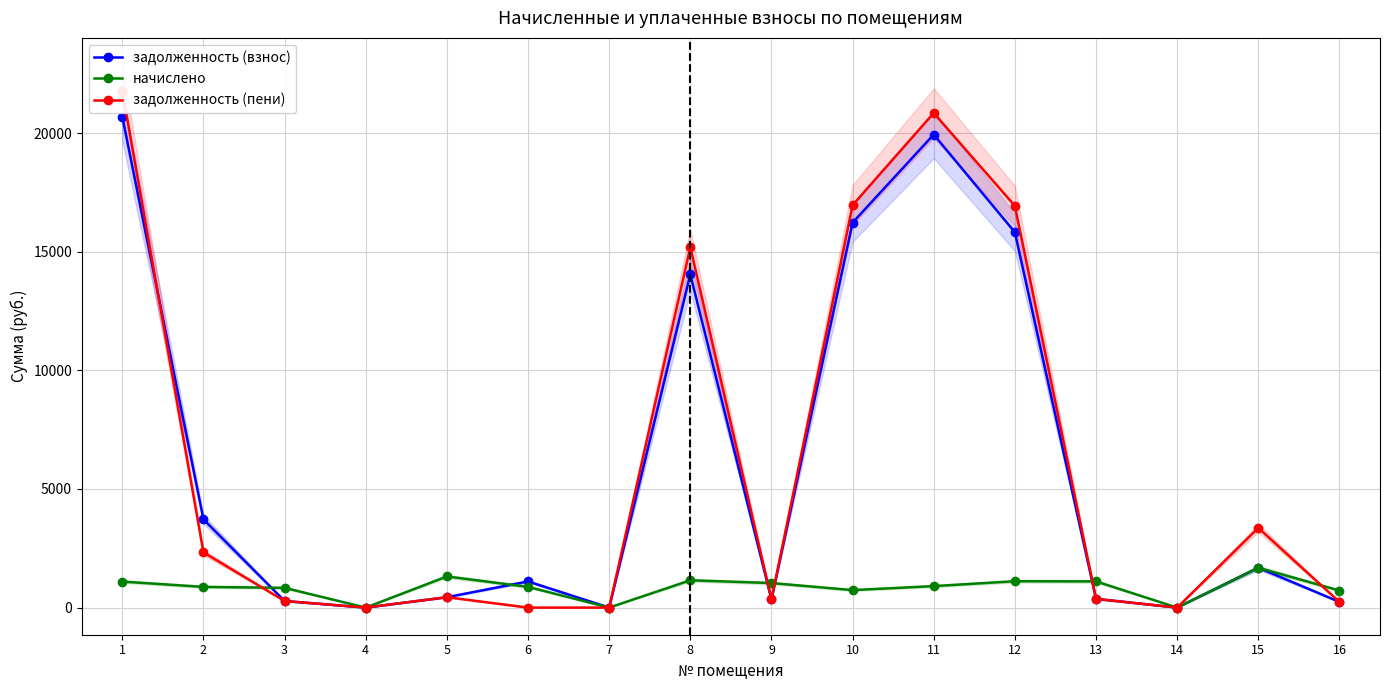

How many interior local valleys does the задолженность (пени) series have?

3